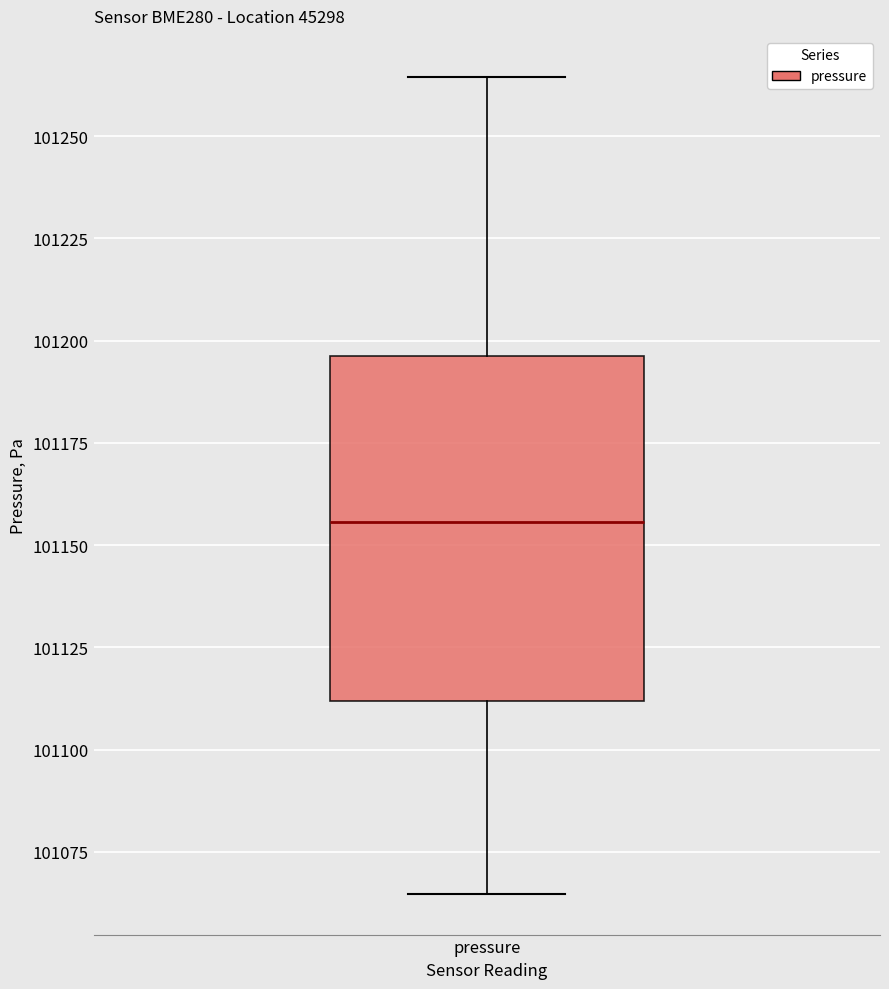

Read this box plot against the y-axis: the position of the median line, the range covered by the box, and the ends of both whiskers. The values are not printed on the chart, so give them approximately, as read against the axis.

median 101155, box 101110 to 101195, whiskers 101065 to 101265